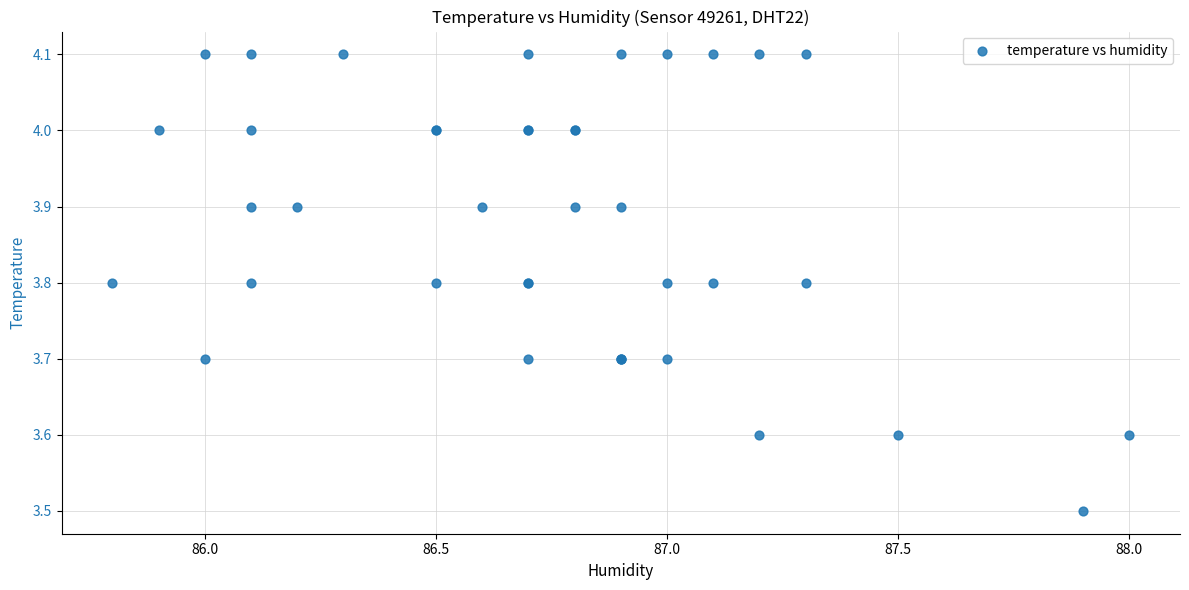

What Y value in the scatter plot is closest to 3?

3.5